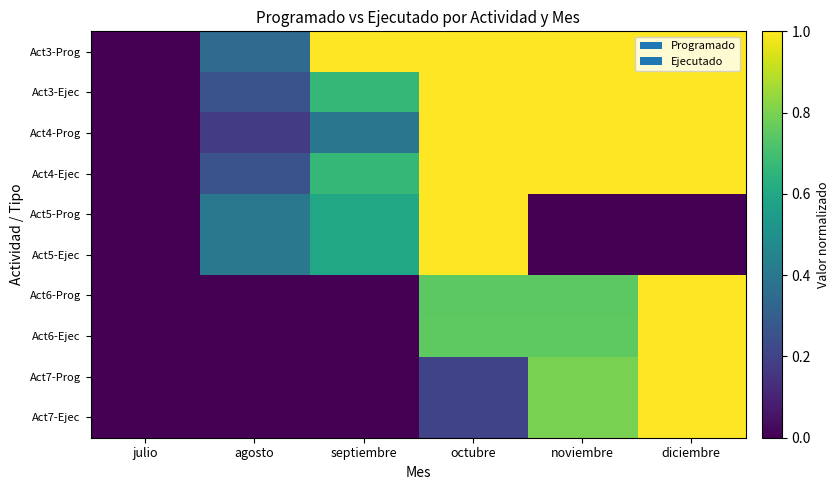

Reading left to right, list all the values displayed in this chart.

Act3-Prog: julio=0.0	agosto=0.3	septiembre=1.0	octubre=1.0	noviembre=1.0	diciembre=1.0
Act3-Ejec: julio=0.0	agosto=0.3	septiembre=0.7	octubre=1.0	noviembre=1.0	diciembre=1.0
Act4-Prog: julio=0.0	agosto=0.2	septiembre=0.4	octubre=1.0	noviembre=1.0	diciembre=1.0
Act4-Ejec: julio=0.0	agosto=0.3	septiembre=0.7	octubre=1.0	noviembre=1.0	diciembre=1.0
Act5-Prog: julio=0.0	agosto=0.4	septiembre=0.6	octubre=1.0	noviembre=0.0	diciembre=0.0
Act5-Ejec: julio=0.0	agosto=0.4	septiembre=0.6	octubre=1.0	noviembre=0.0	diciembre=0.0
Act6-Prog: julio=0.0	agosto=0.0	septiembre=0.0	octubre=0.7	noviembre=0.7	diciembre=1.0
Act6-Ejec: julio=0.0	agosto=0.0	septiembre=0.0	octubre=0.8	noviembre=0.8	diciembre=1.0
Act7-Prog: julio=0.0	agosto=0.0	septiembre=0.0	octubre=0.2	noviembre=0.8	diciembre=1.0
Act7-Ejec: julio=0.0	agosto=0.0	septiembre=0.0	octubre=0.2	noviembre=0.8	diciembre=1.0